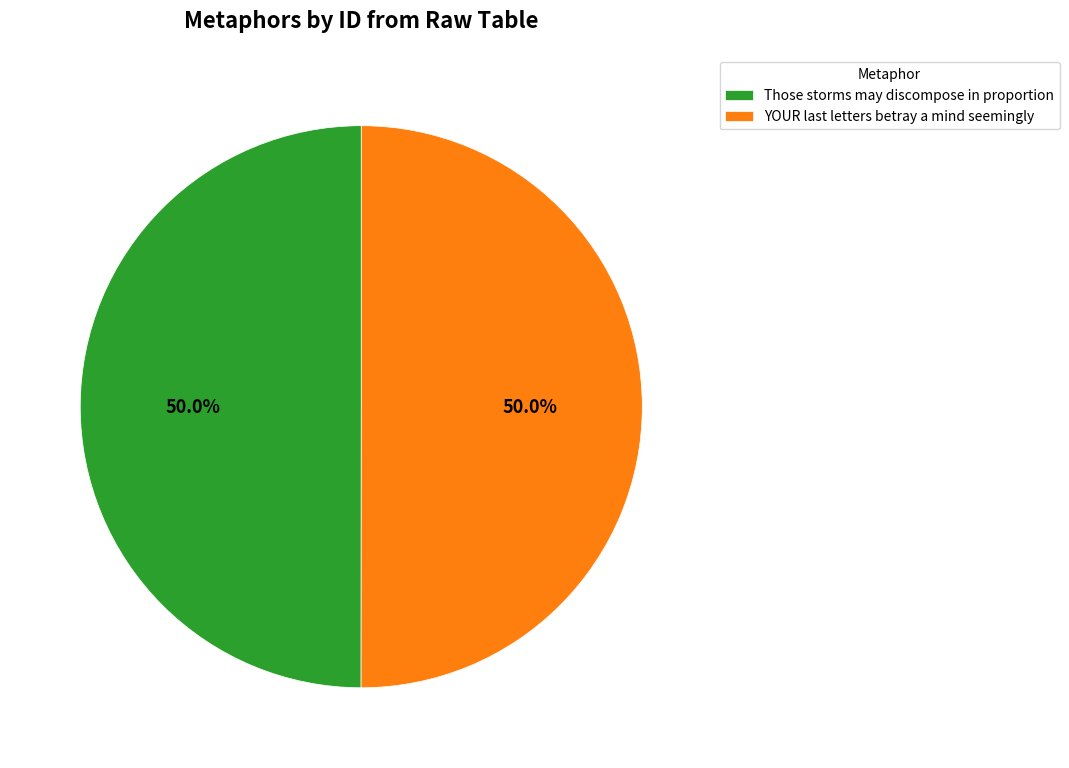

Which slice is the largest?

YOUR last letters betray a mind seemingly